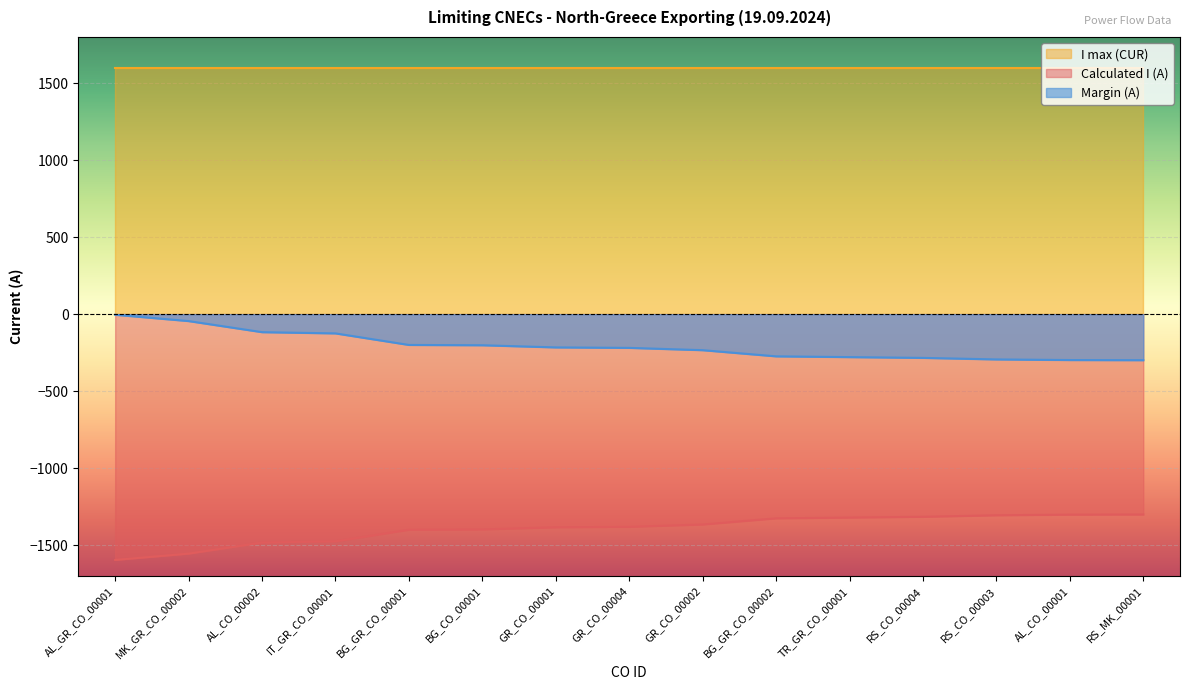

What are all the series names shown in the legend?

I max (CUR), Calculated I (A), Margin (A)